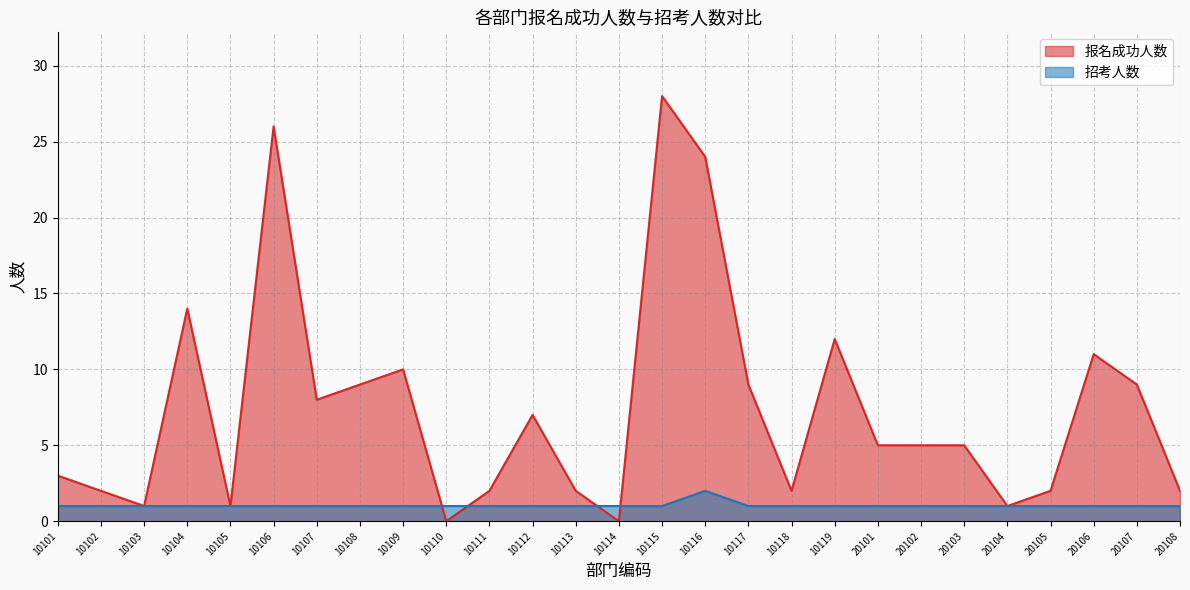

Which series changed the most between 10110 and 10111?

报名成功人数